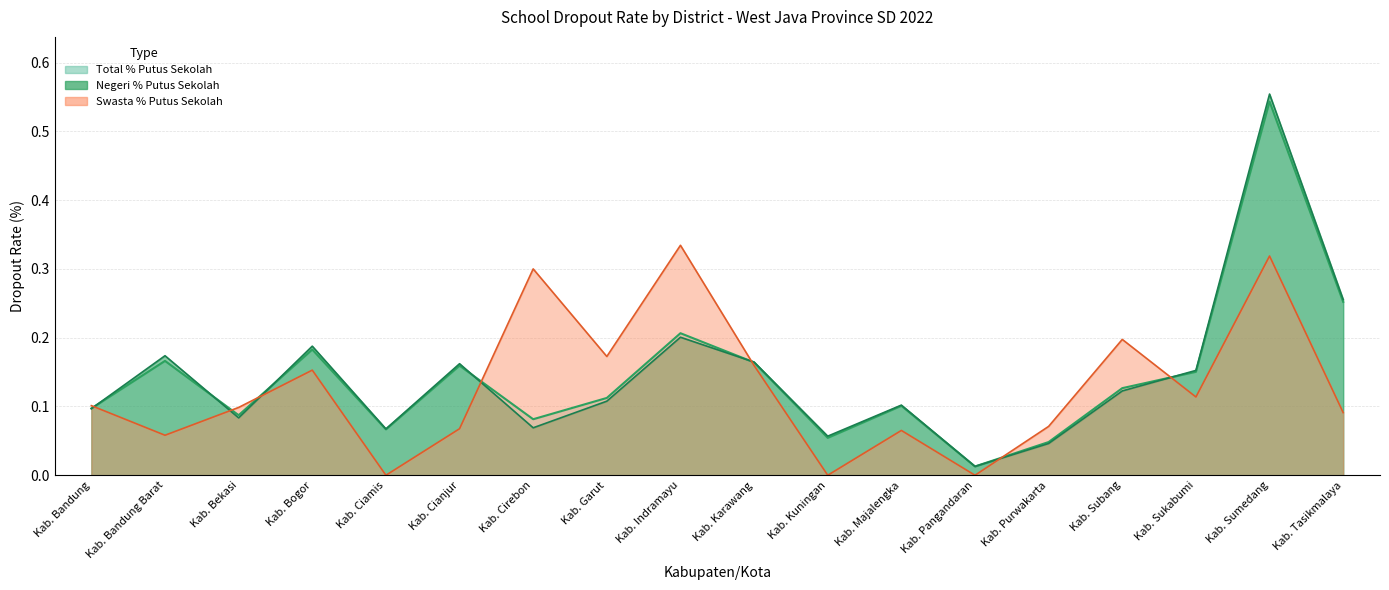

How many intersections are there between Swasta % Putus Sekolah and Negeri % Putus Sekolah?

7